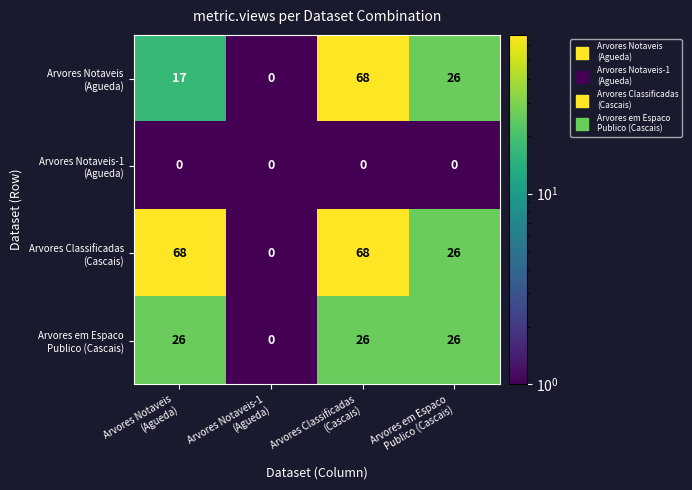

What is the maximum value shown in the chart?

68